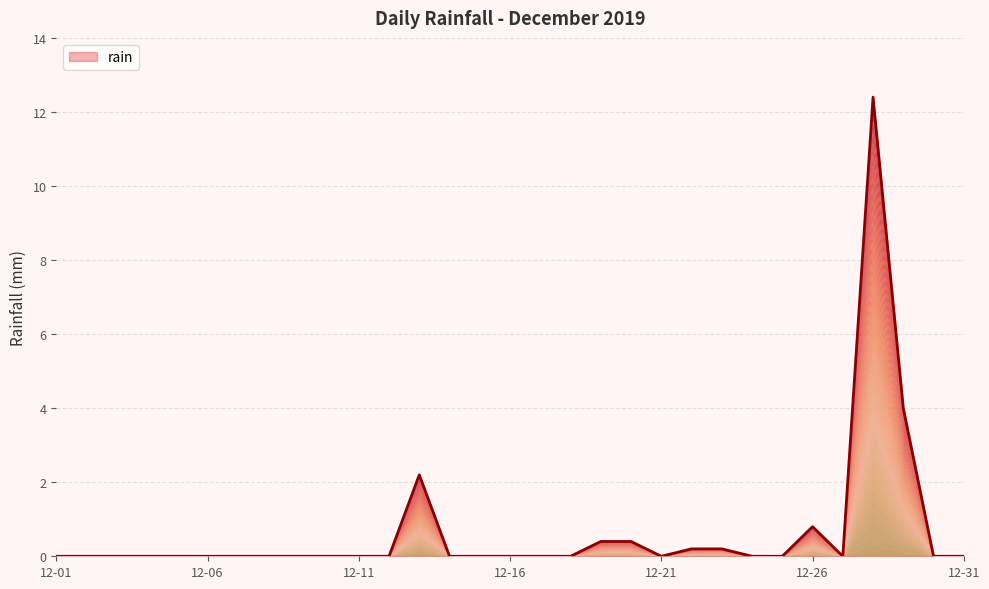

Reading left to right, transcribe all the data shown in this chart.

0.0	0.0	0.0	0.0	0.0	0.0	0.0	0.0	0.0	0.0	0.0	0.0	2.2	0.0	0.0	0.0	0.0	0.0	0.4	0.4	0.0	0.2	0.2	0.0	0.0	0.8	0.0	12.4	4.0	0.0	0.0